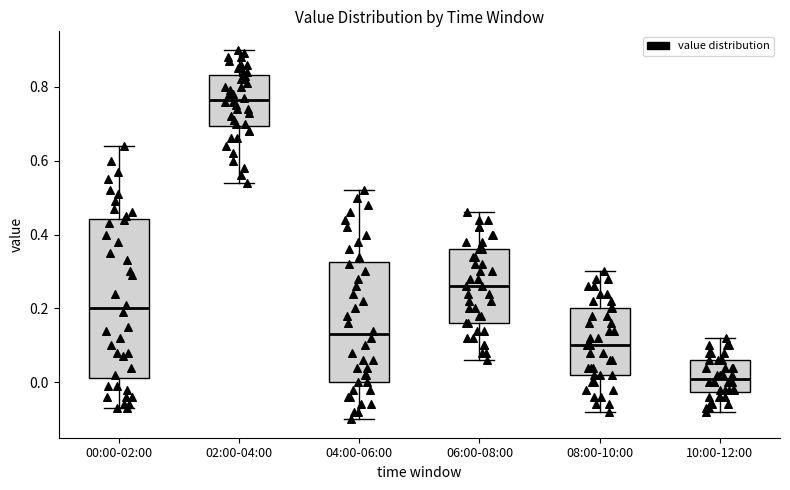

Reading left to right, read every box against the y-axis: the position of its median line, the range the box covers, and the ends of its whiskers. The values are not printed on the chart, so give them approximately, as read against the axis.

00:00-02:00: median 0.20, box 0.02 to 0.44, whiskers -0.06 to 0.64
02:00-04:00: median 0.76, box 0.70 to 0.84, whiskers 0.54 to 0.90
04:00-06:00: median 0.14, box 0.00 to 0.32, whiskers -0.10 to 0.52
06:00-08:00: median 0.26, box 0.16 to 0.36, whiskers 0.06 to 0.46
08:00-10:00: median 0.10, box 0.02 to 0.20, whiskers -0.08 to 0.30
10:00-12:00: median 0.02, box -0.02 to 0.06, whiskers -0.08 to 0.12